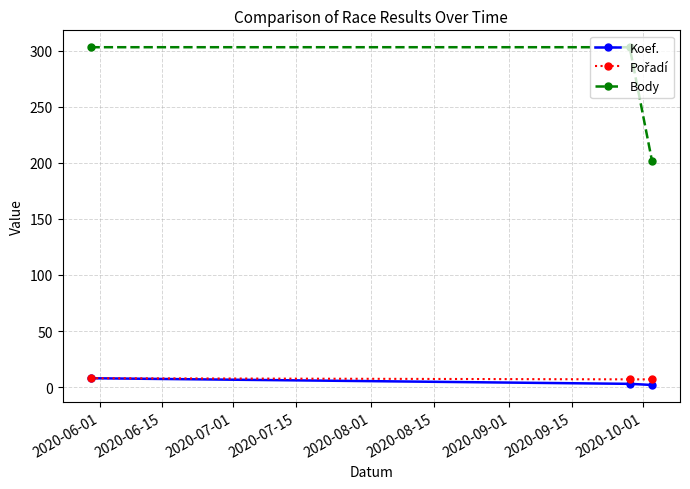

What is the sum of all Body values?

808